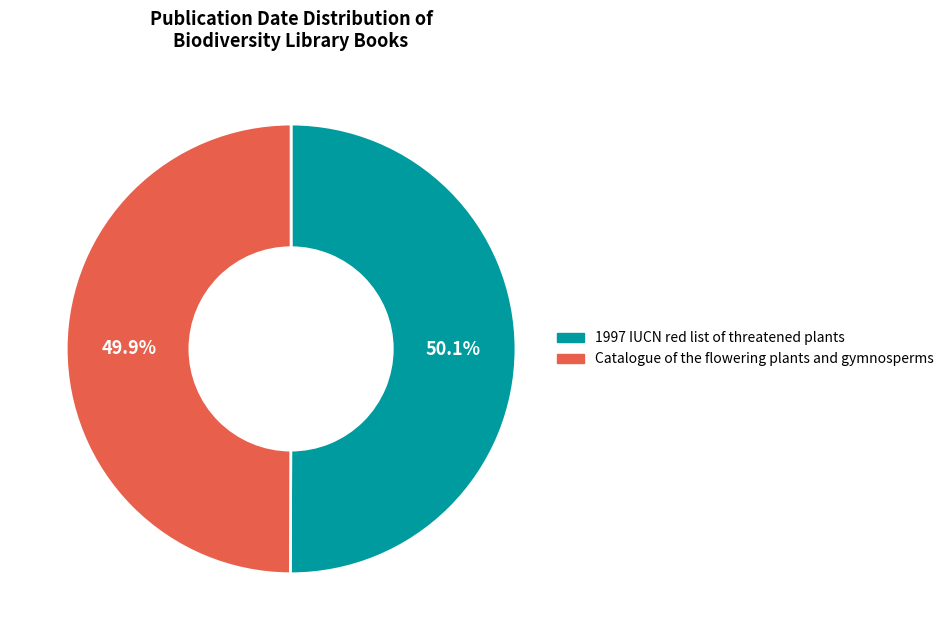

The 1997 IUCN red list of threatened plants slice represents 50% of the pie. True or false?

True